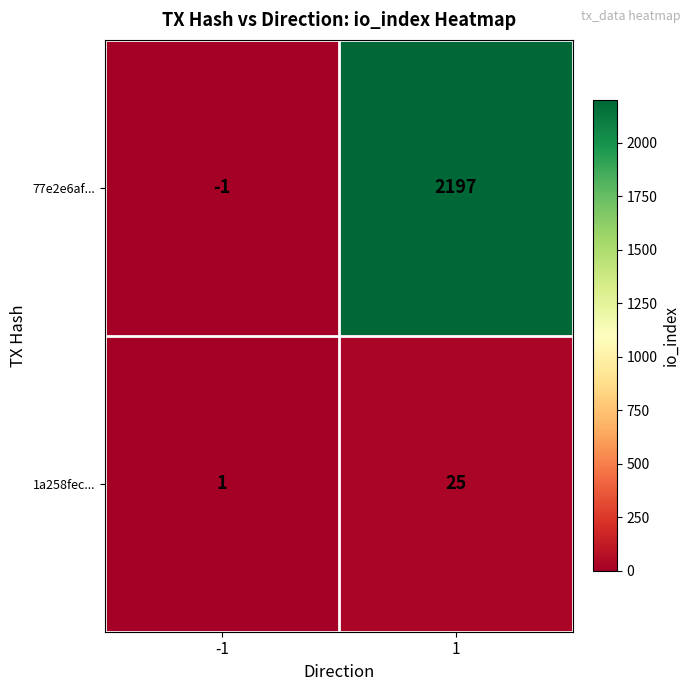

How many series are shown in this chart?

2